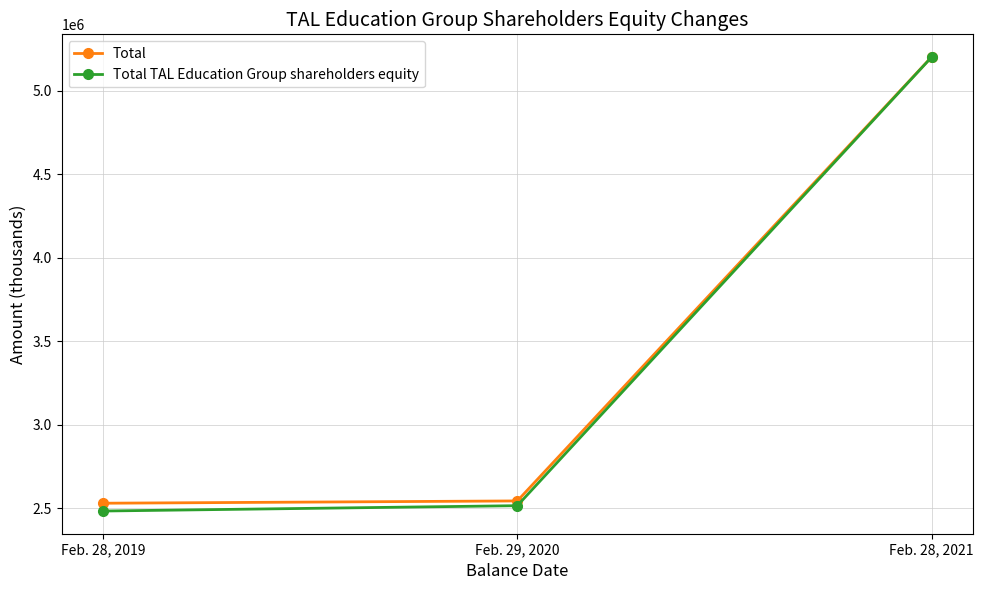

How many data points in Total TAL Education Group shareholders equity are less than 2515736?

1